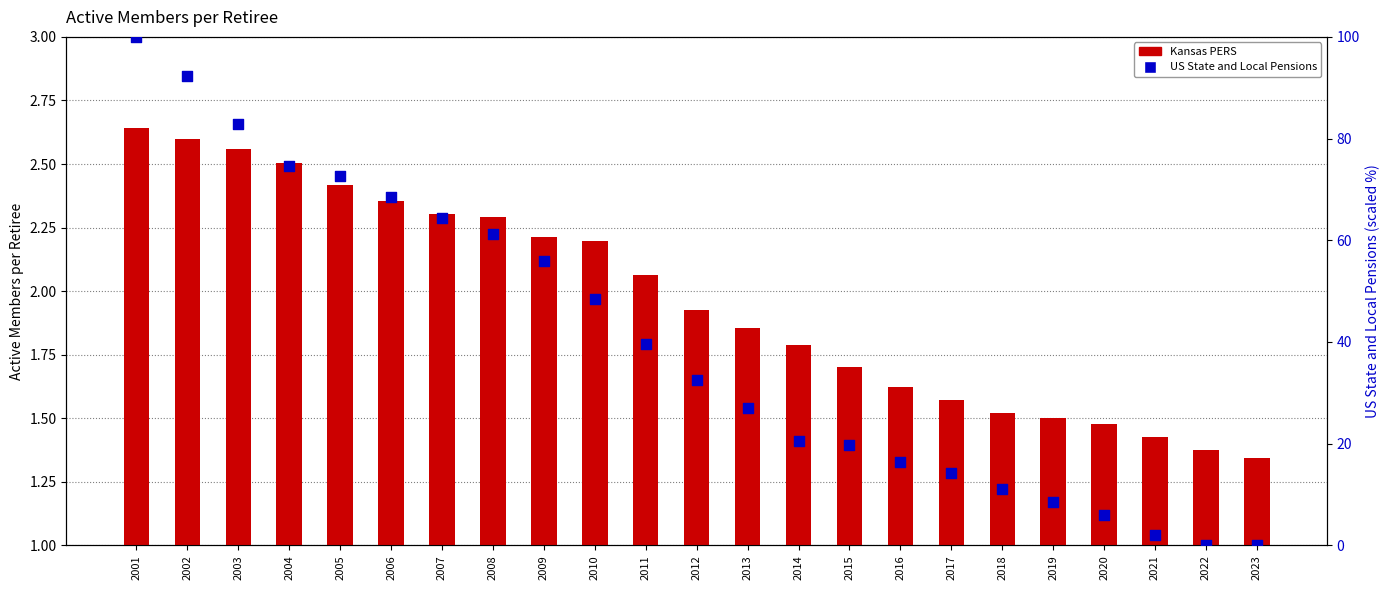

Which series has the largest Y range (max minus min)?

US State and Local Pensions